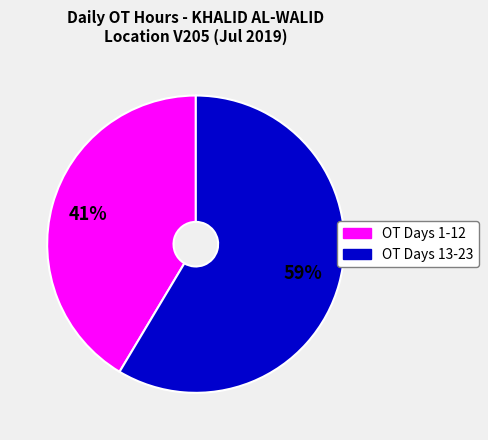

Count the number of slices in the pie.

2